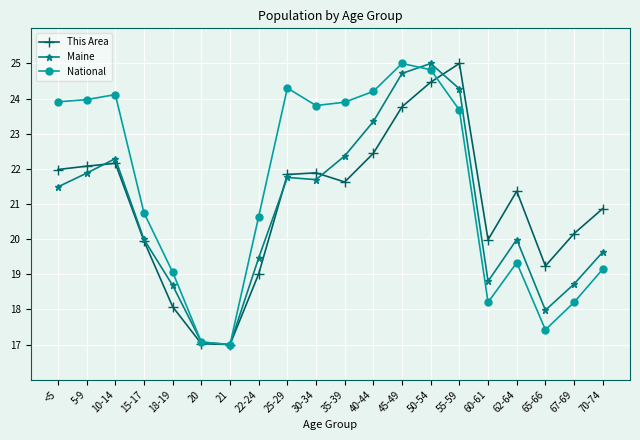

What is the total value across all series at 50-54?

74.3